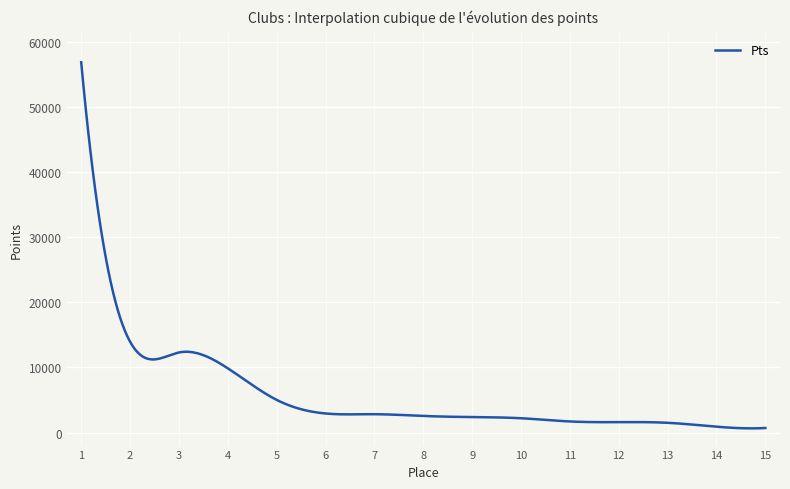

What is the maximum value shown in the chart?

56880.0